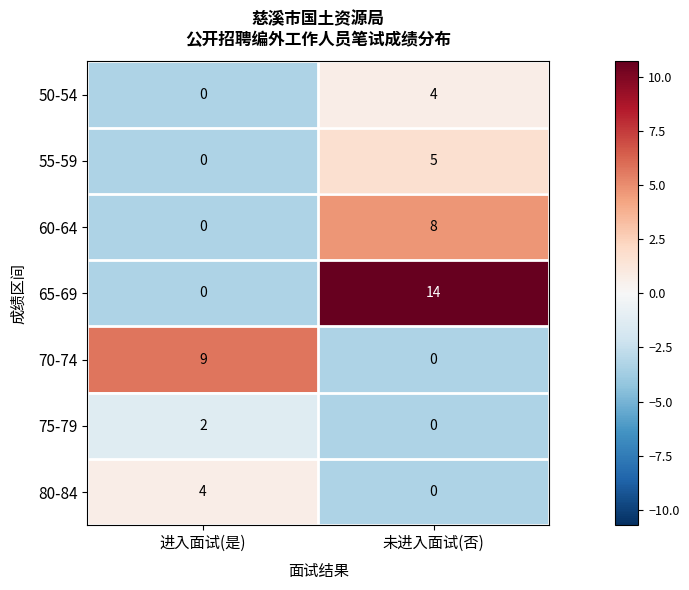

Is it true that 55-59 equals 2 at 未进入面试(否)?

False